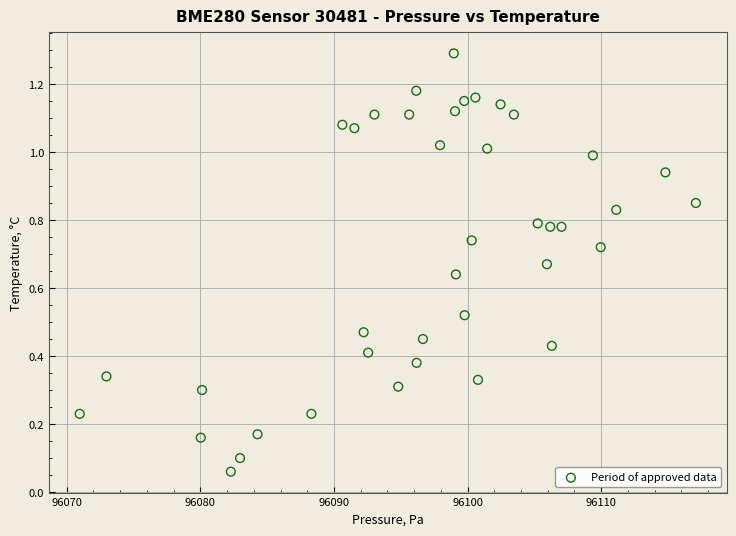

What is the range of X values (max minus min)?

46.1